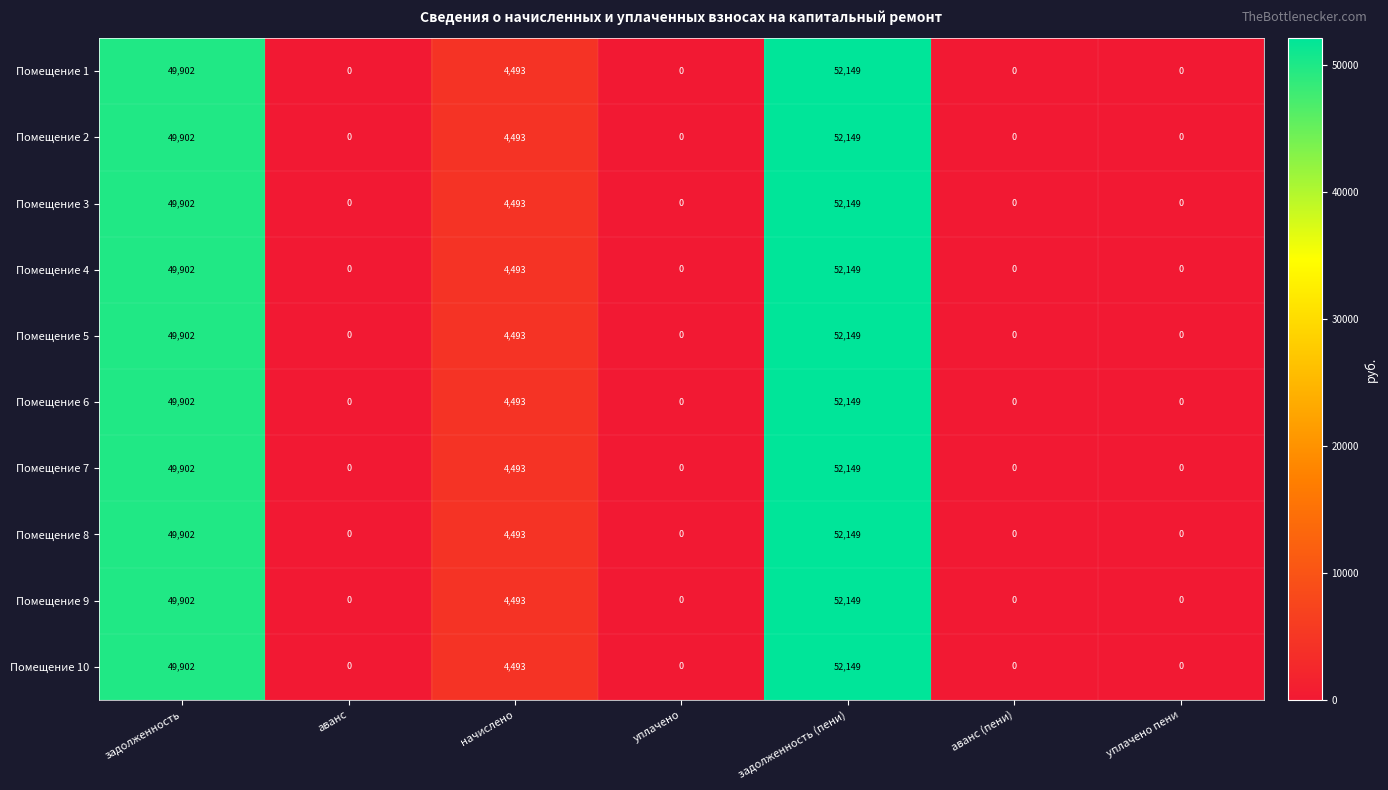

At which label does Помещение 7 reach its peak?

задолженность (пени)